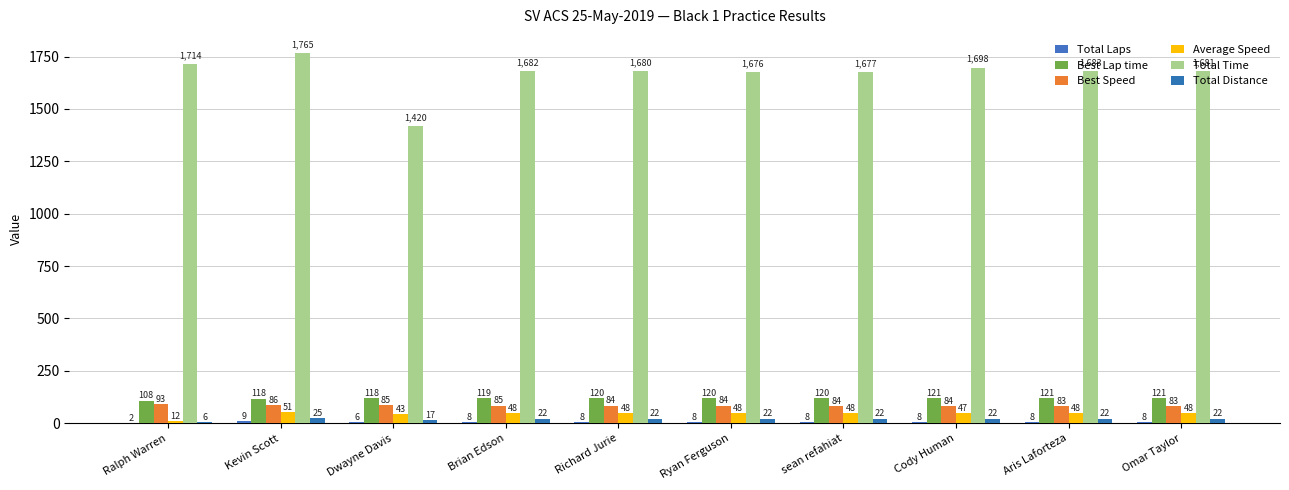

Which series has the widest spread of values?

Total Time